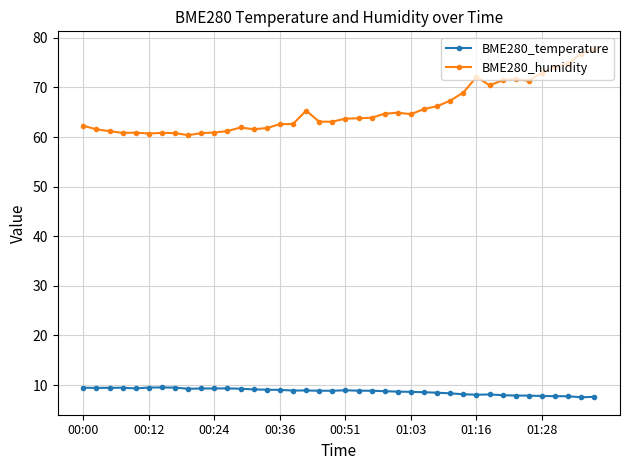

Is this an area chart (filled region under the line)?

No